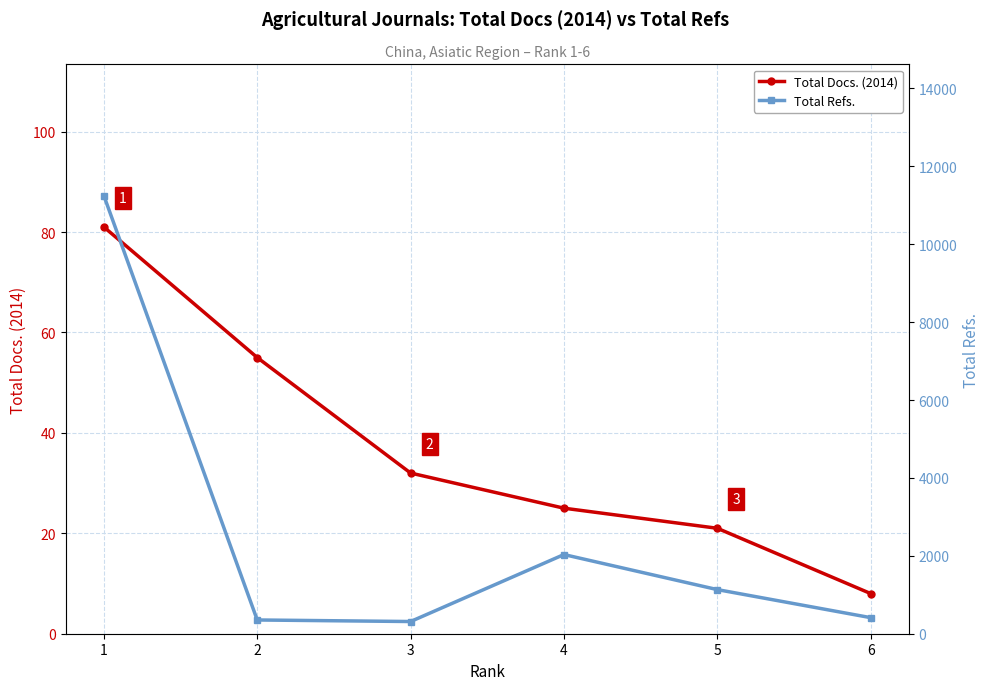

What is the difference between the second highest and minimum values in the Total Docs. (2014) series?

47